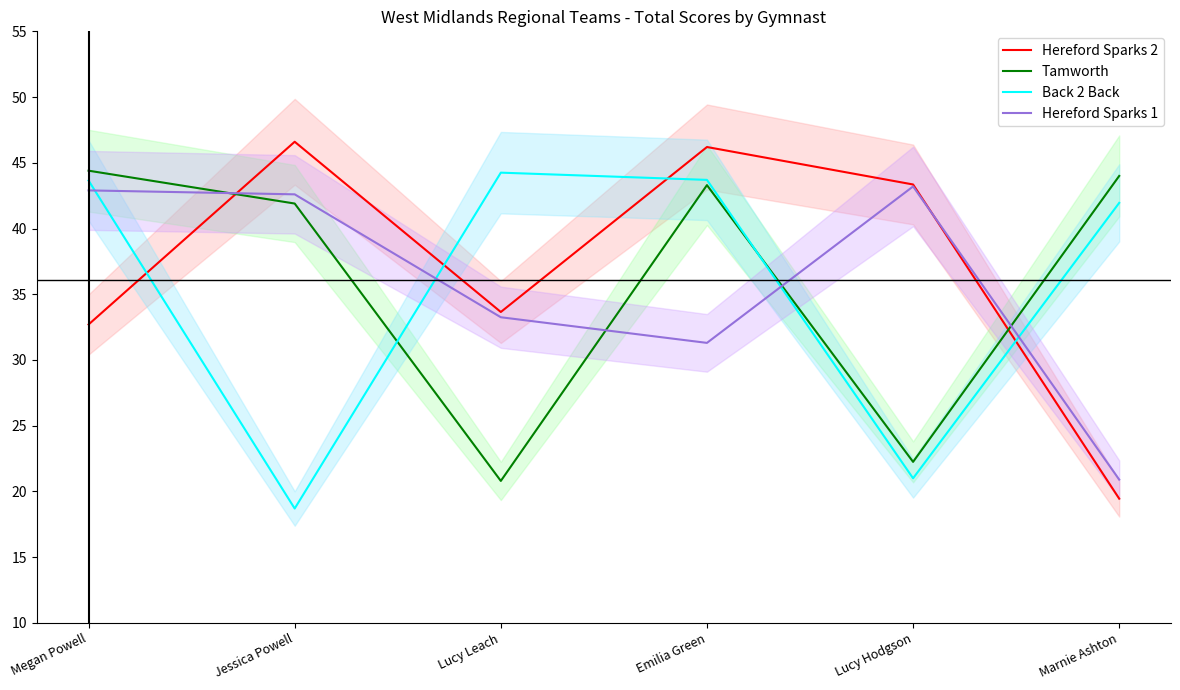

What is the label of the 6th point from the left?

Marnie Ashton